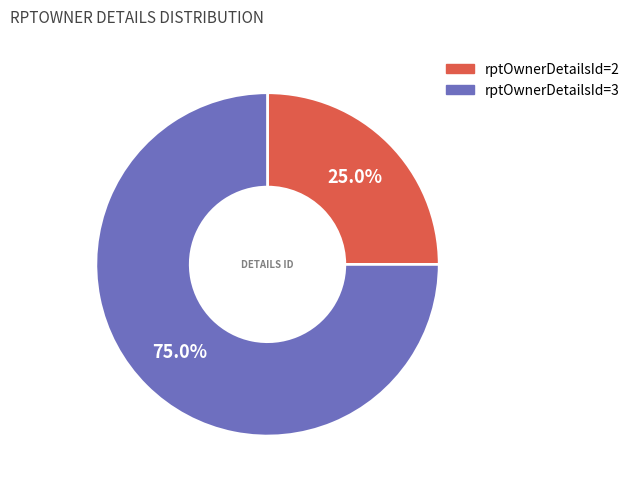

What is the total percentage of rptOwnerDetailsId=3 and rptOwnerDetailsId=2?

100.0%